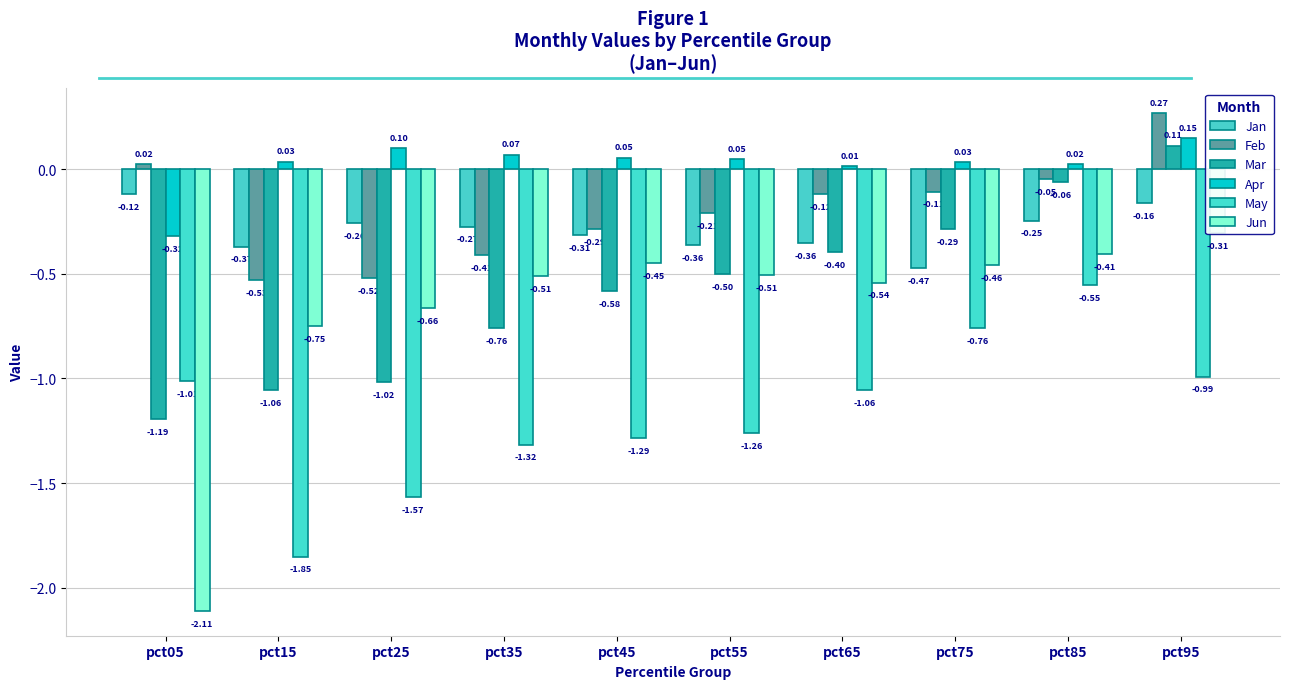

The value of Mar at pct05 is -0.7. True or false?

False